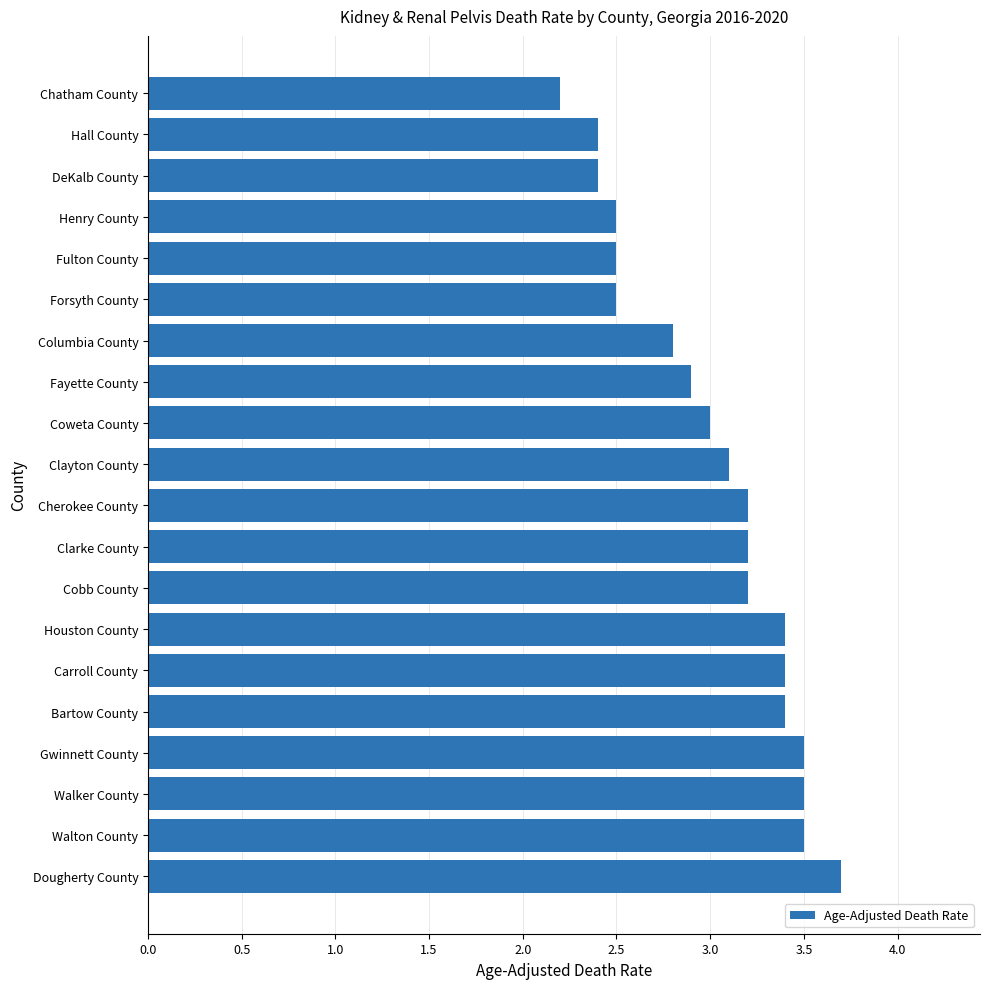

Reading bottom to top, list all the values displayed in this chart.

Dougherty County=3.7	Walton County=3.5	Walker County=3.5	Gwinnett County=3.5	Bartow County=3.4	Carroll County=3.4	Houston County=3.4	Cobb County=3.2	Clarke County=3.2	Cherokee County=3.2	Clayton County=3.1	Coweta County=3.0	Fayette County=2.9	Columbia County=2.8	Forsyth County=2.5	Fulton County=2.5	Henry County=2.5	DeKalb County=2.4	Hall County=2.4	Chatham County=2.2